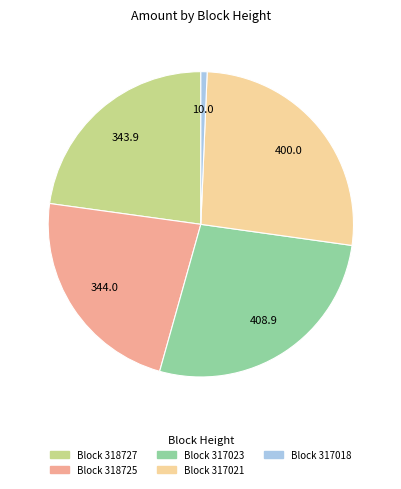

What is the largest slice in the pie chart?

Block 317023